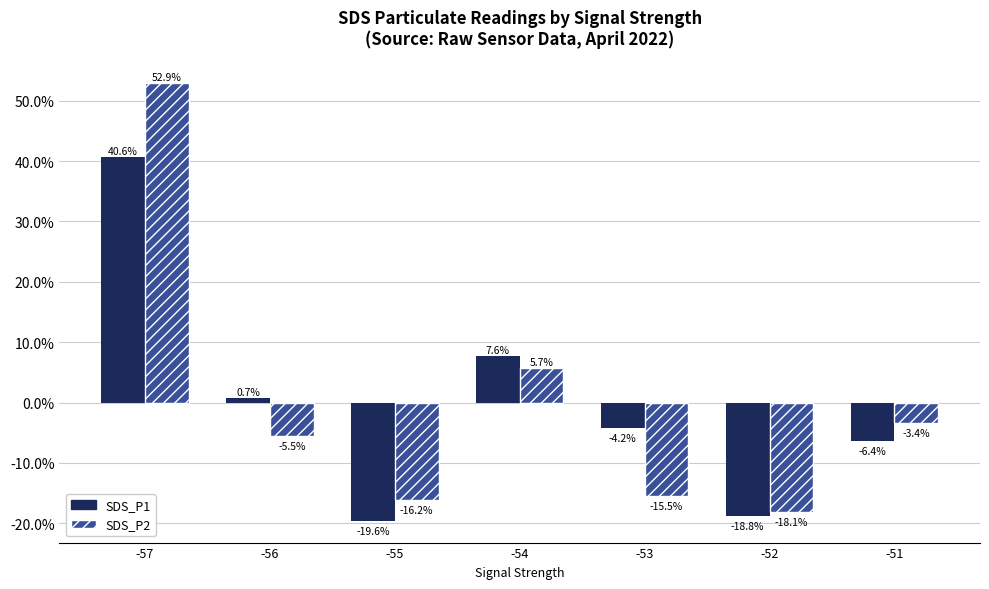

Are the bars grouped side by side (vs. stacked)?

Yes